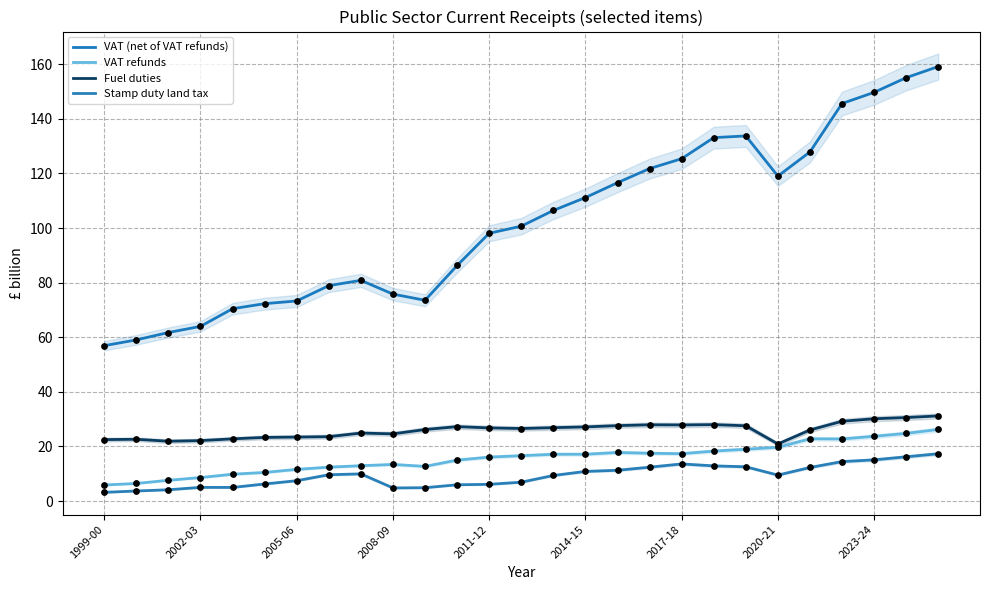

At which category is the sum across all series the highest?

26